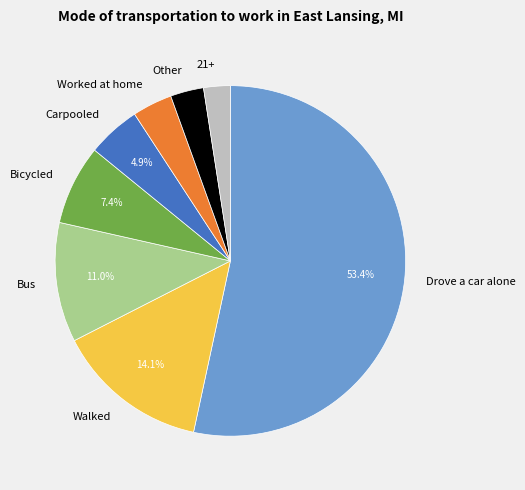

Does Bus represent more than half of the total?

No